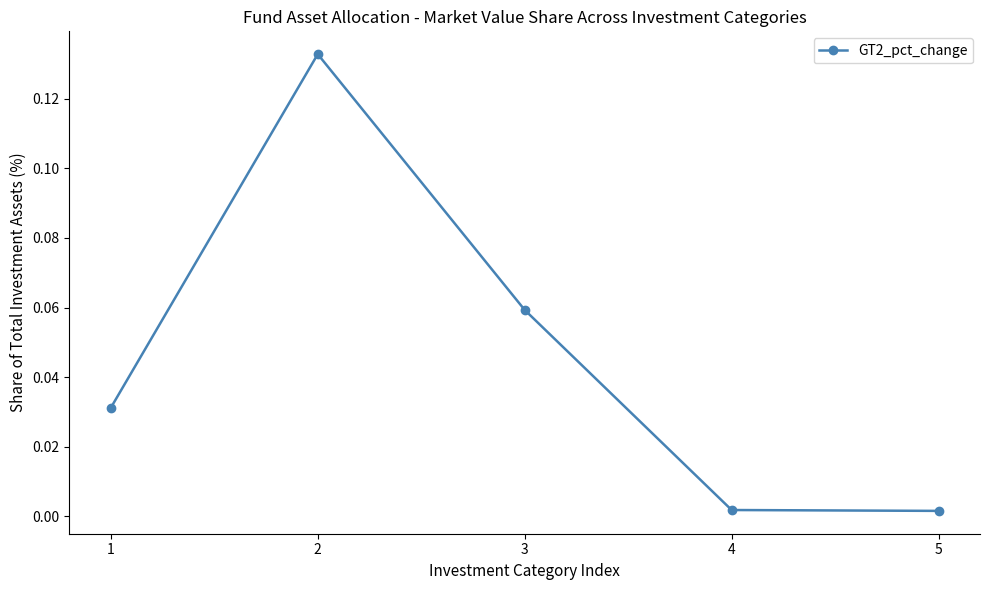

What is the sum of the values at 1 and 2?

0.2